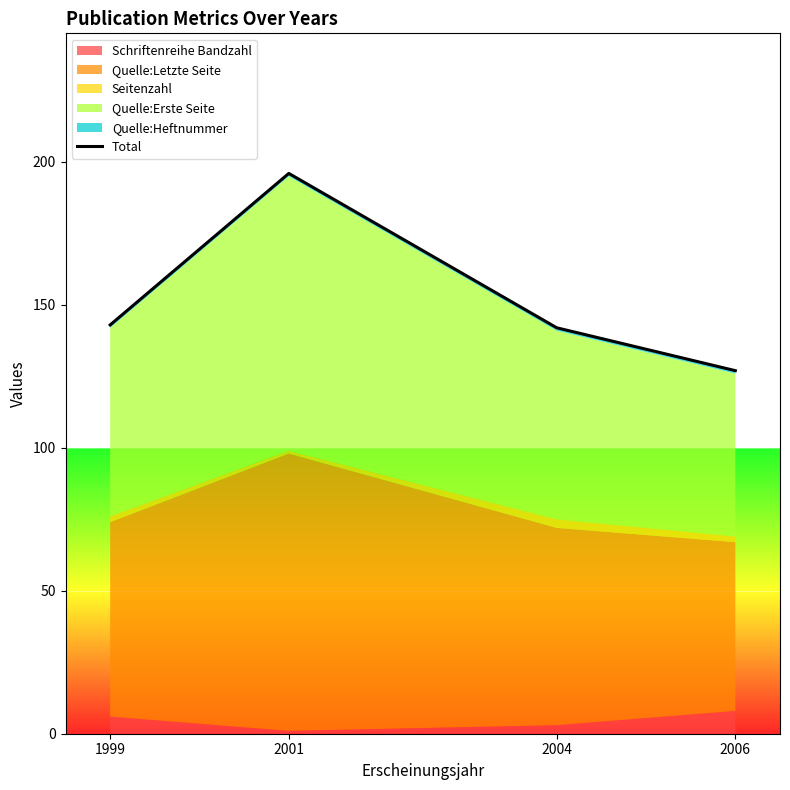

The value at 2001 is 196. True or false?

True